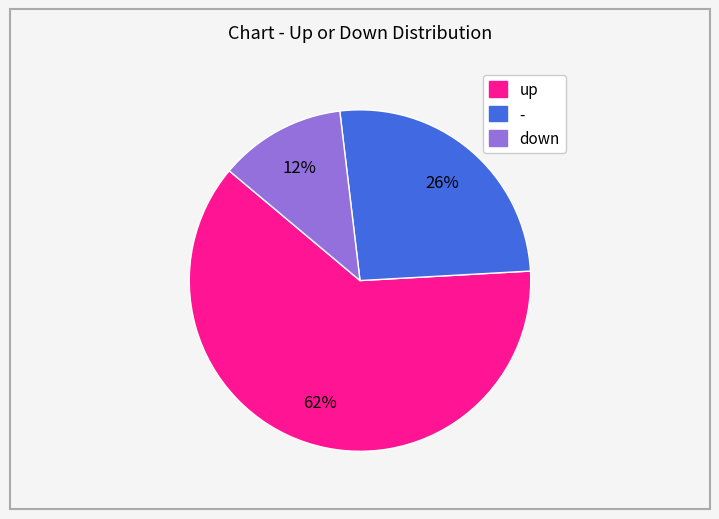

Is there any slice that represents more than half of the pie?

Yes